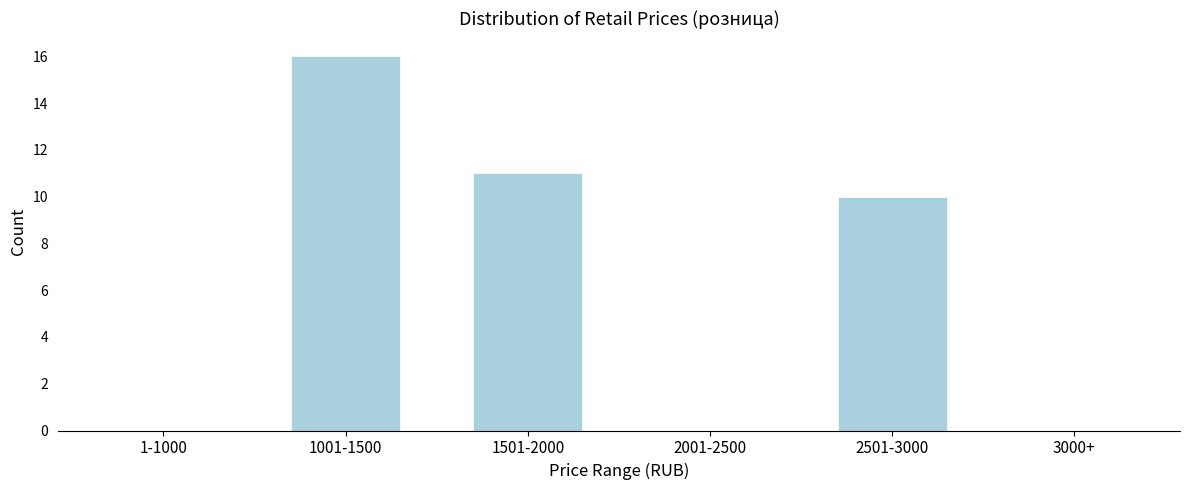

Reading right to left, list all the values displayed in this chart.

3000+=0	2501-3000=10	2001-2500=0	1501-2000=11	1001-1500=16	1-1000=0